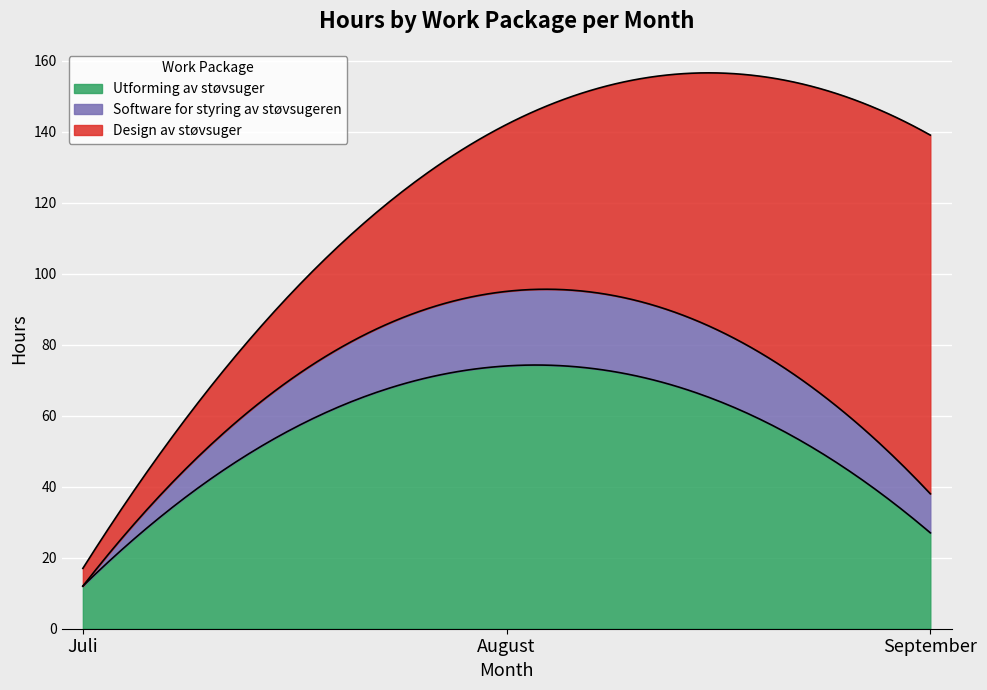

At how many categories does at least one series exceed 92?

2